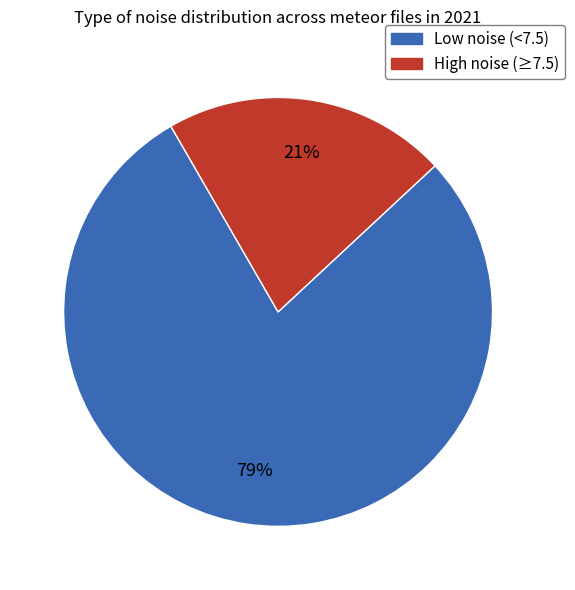

To the nearest percent, what is the average slice percentage?

50%